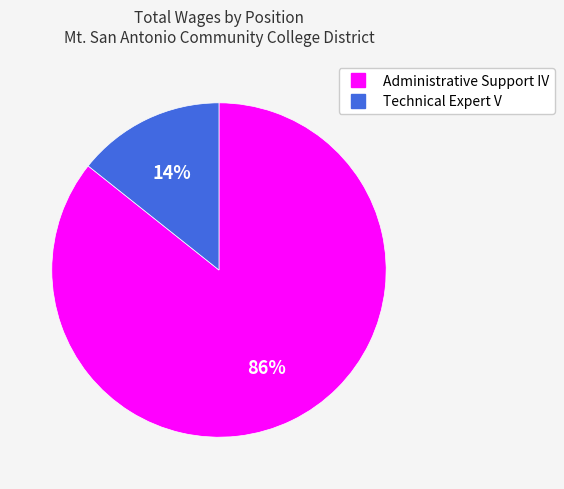

Is the sum of Technical Expert V and Administrative Support IV greater than half?

Yes